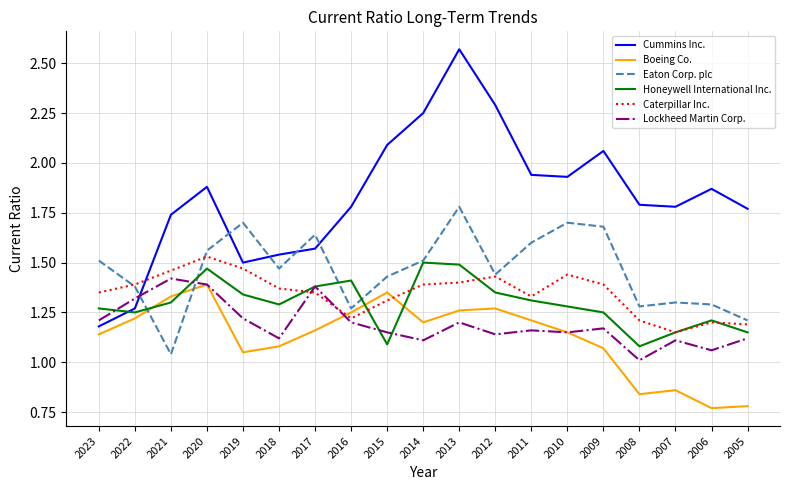

How many times do Boeing Co. and Eaton Corp. plc cross each other?

2